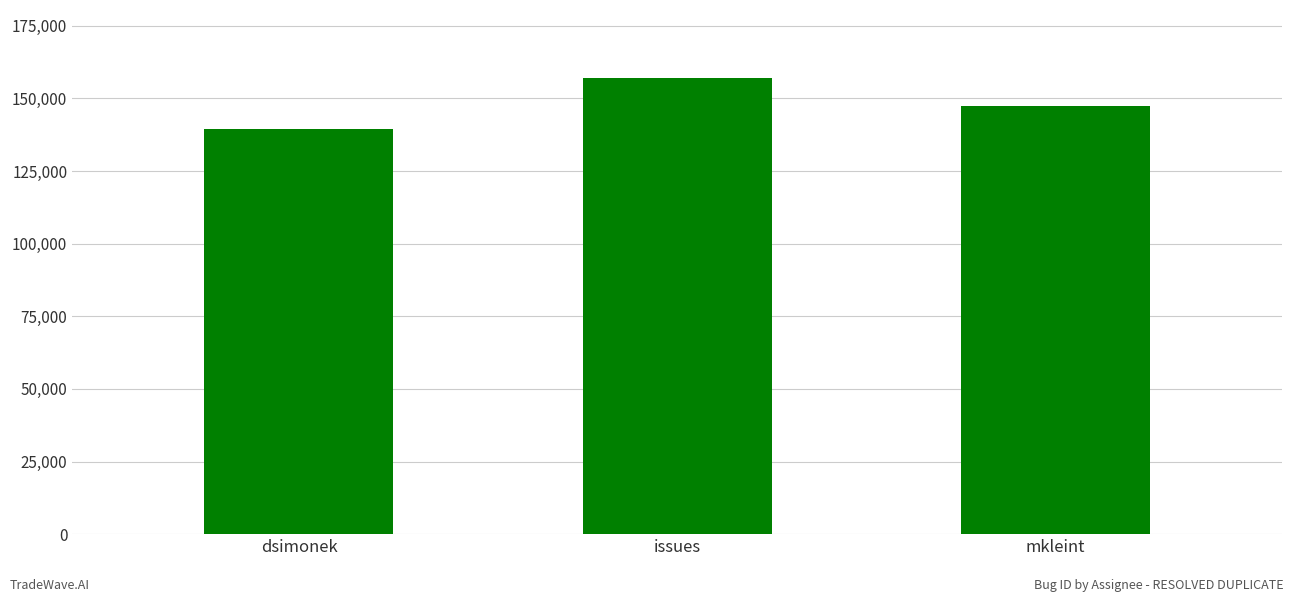

Reading right to left, what are all the values shown in this chart?

mkleint=147302	issues=156891	dsimonek=139440